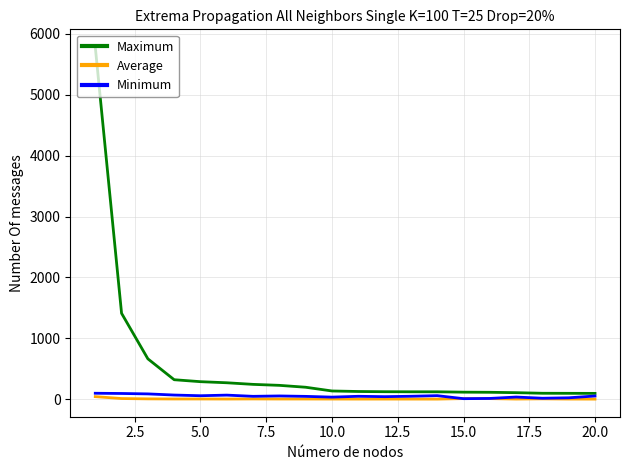

What is the lowest value of the Average series?

1.4